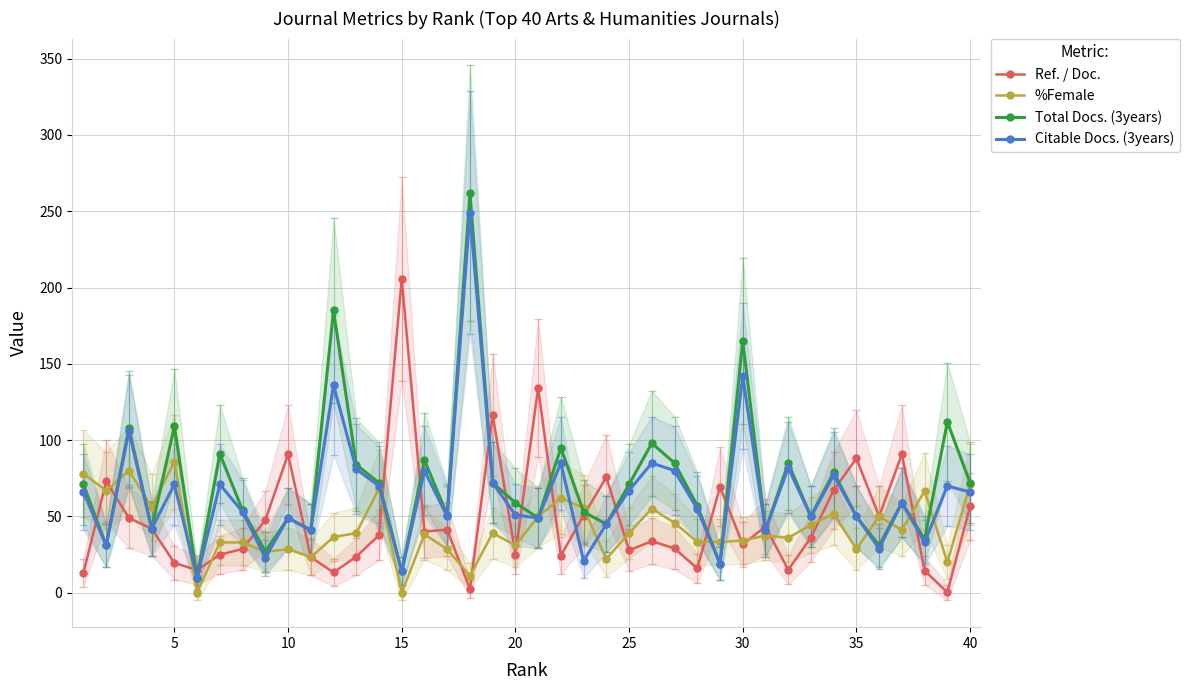

How many data points in %Female are less than 39?

20